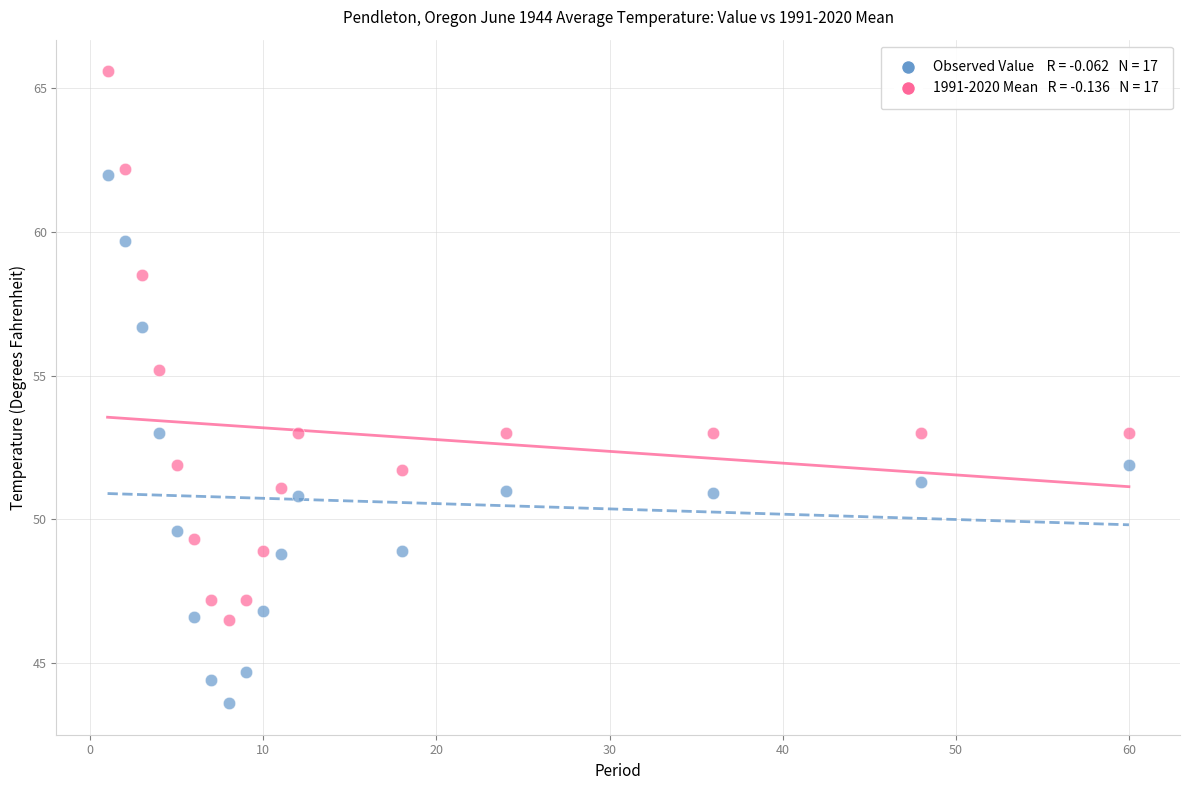

Across all data points, what is the range of X values (max minus min)?

59.0